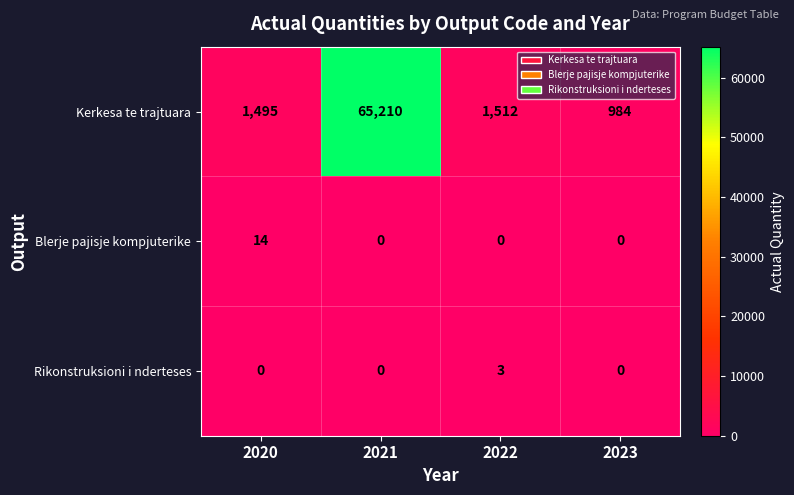

True or false: Kerkesa te trajtuara has a value of 2042 at 2020.

False